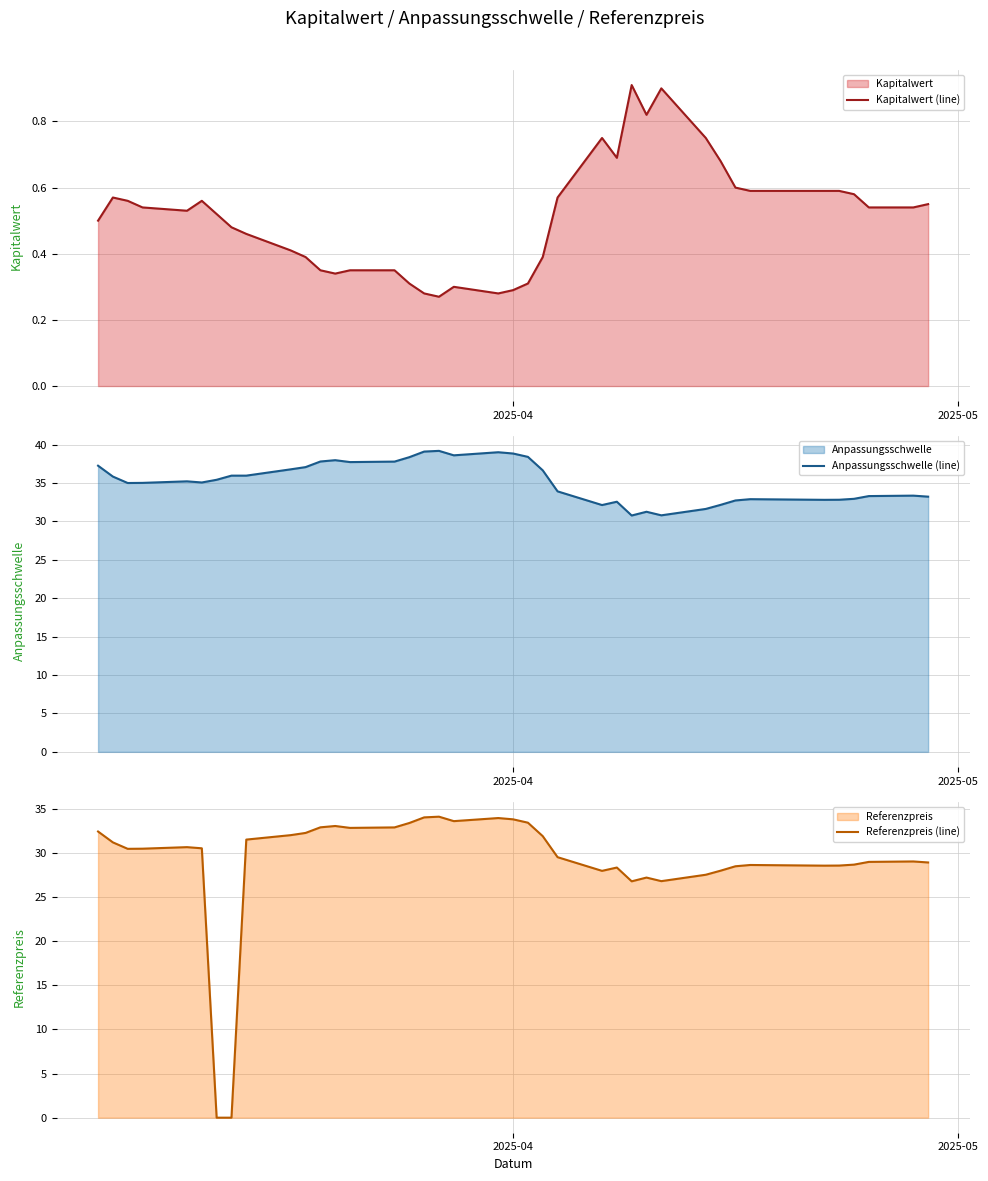

What is the minimum value for Anpassungsschwelle (line)?

30.8